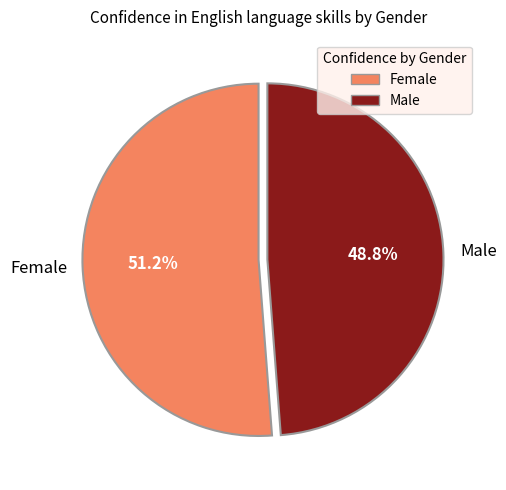

Is there any slice that represents more than half of the pie?

Yes